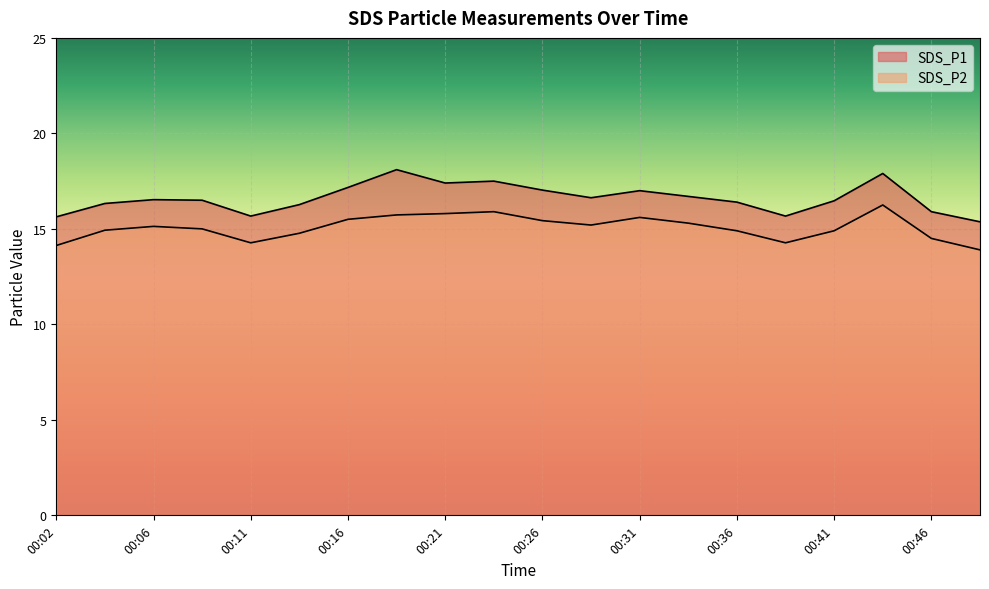

Reading left to right, list all the values displayed in this chart.

SDS_P1: 15.6	16.3	16.5	16.5	15.7	16.3	17.2	18.1	17.4	17.5	17.0	16.6	17.0	16.7	16.4	15.7	16.5	17.9	15.9	15.4
SDS_P2: 14.1	14.9	15.1	15.0	14.3	14.8	15.5	15.7	15.8	15.9	15.4	15.2	15.6	15.3	14.9	14.3	14.9	16.2	14.5	13.9